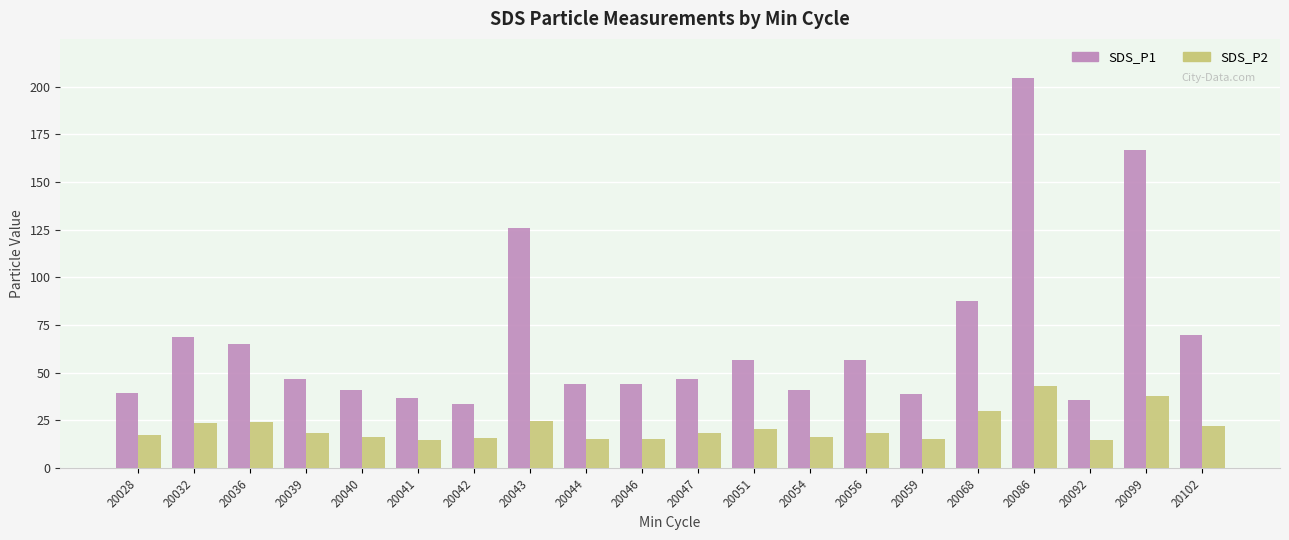

Rank the series by their average value, from highest to lowest.

SDS_P1, SDS_P2